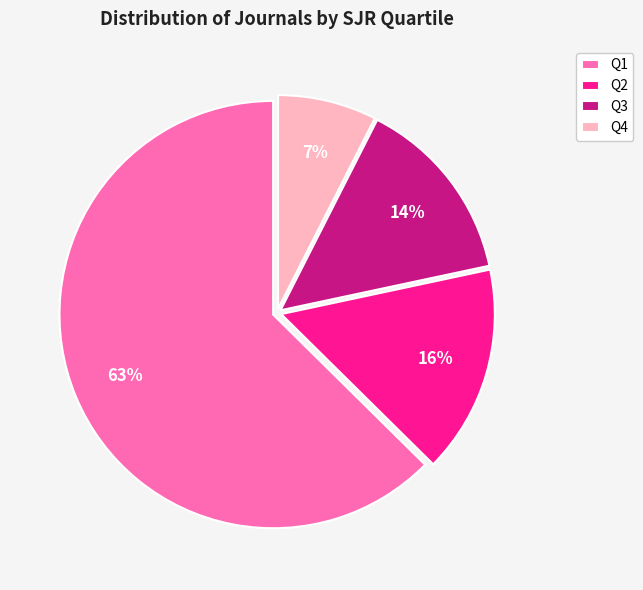

Is the sum of Q2 and Q4 greater than half?

No